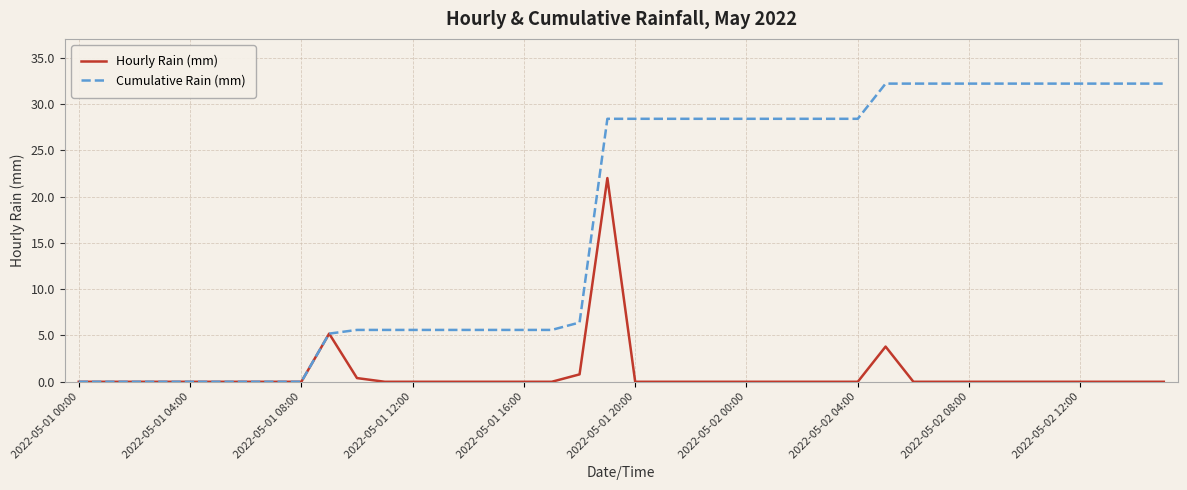

Which series has the largest total across all categories?

Cumulative Rain (mm)